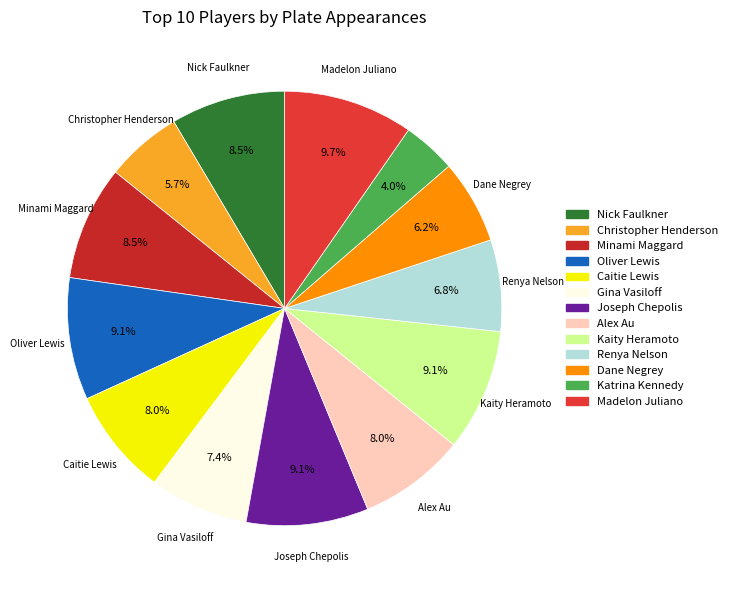

To the nearest percent, what is the difference between the largest and smallest slice percentages?

6%